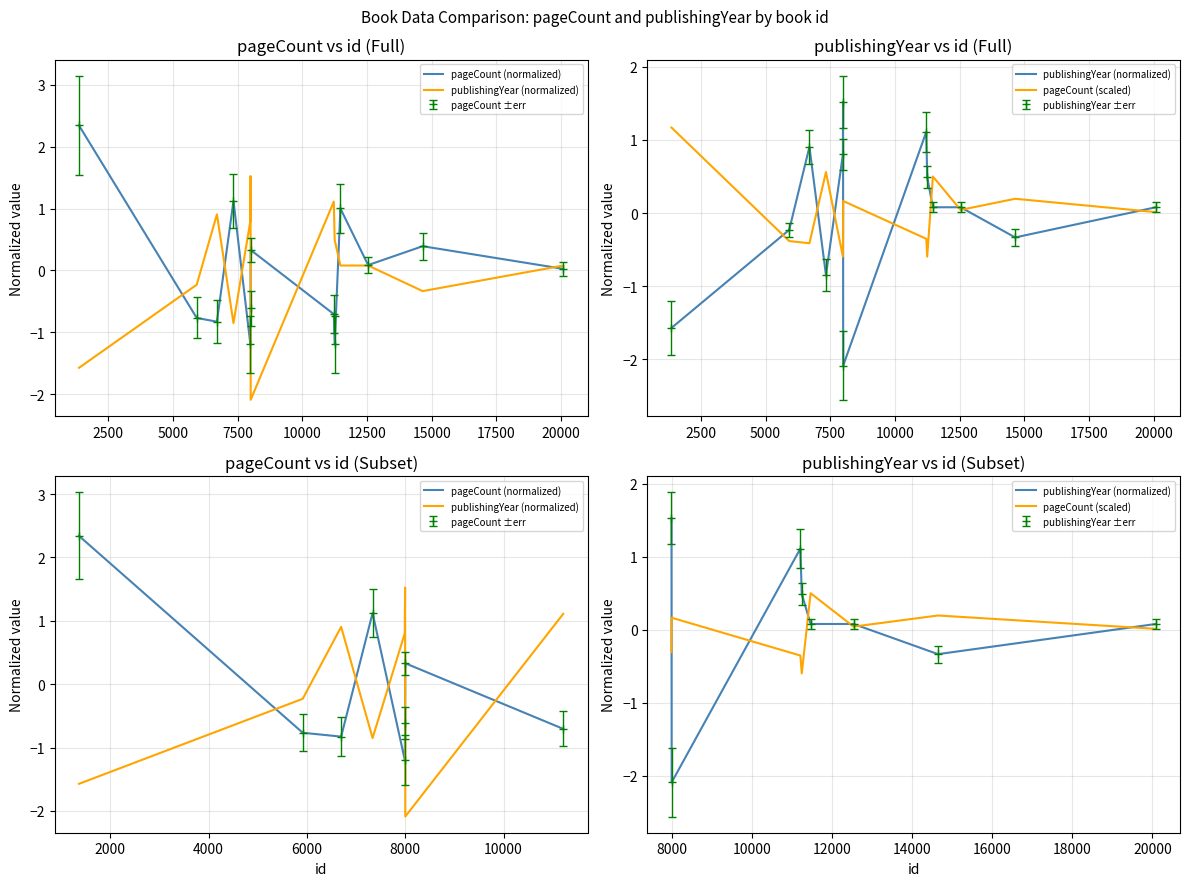

Which series changed the most between 2500 and 10000?

publishingYear (normalized)